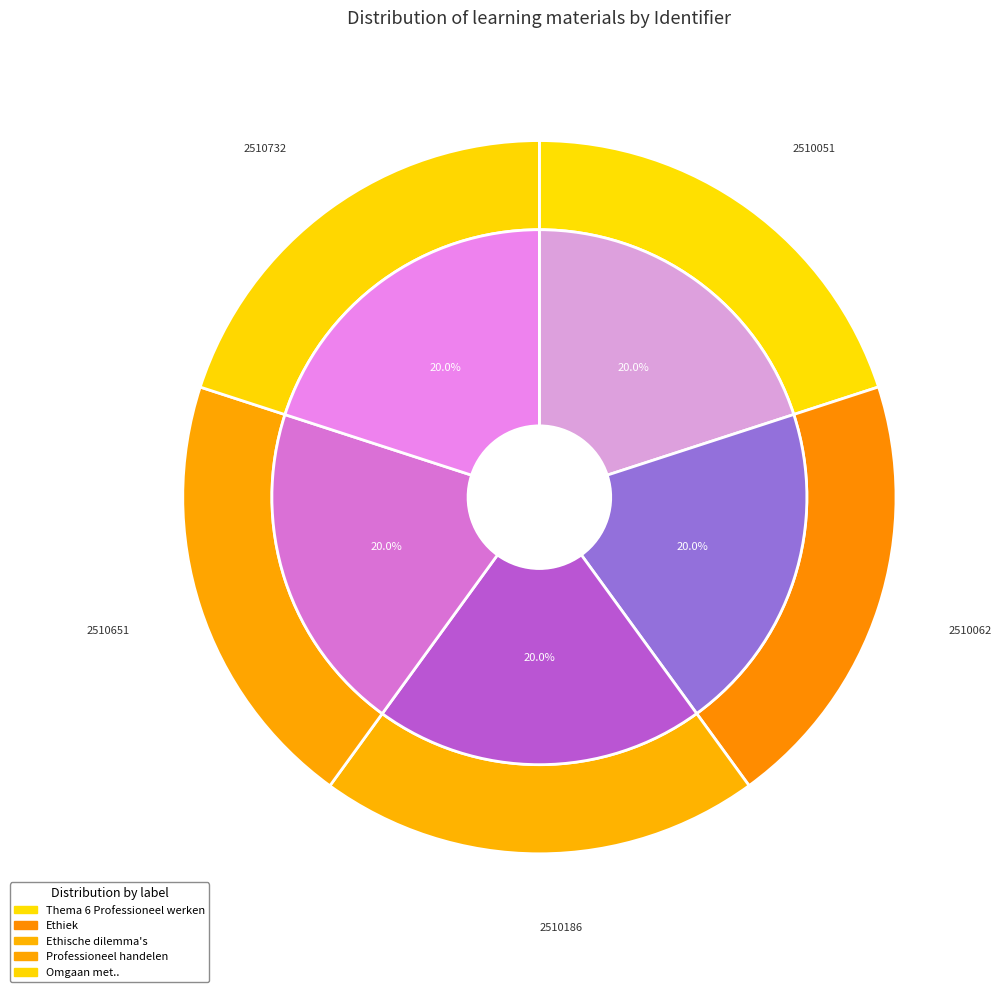

Is there any slice that represents more than half of the pie?

No